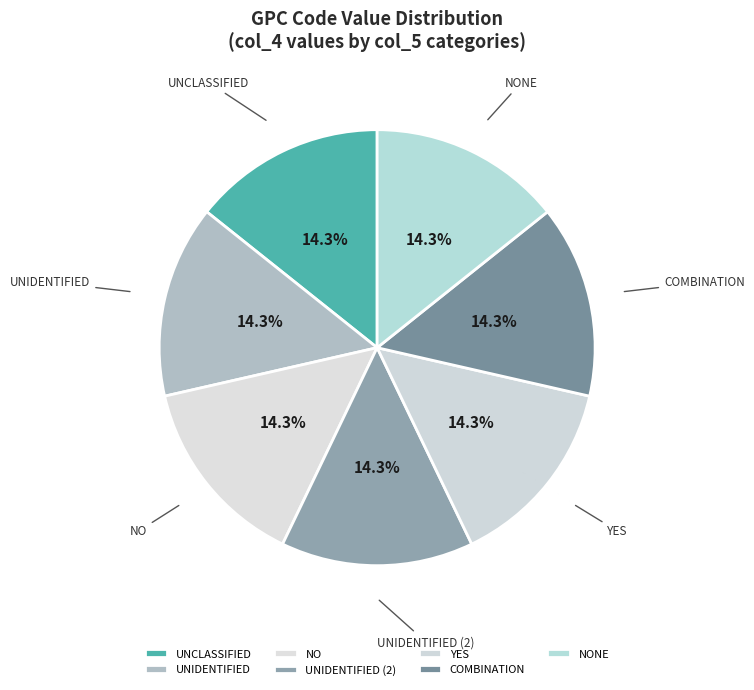

Does any single category account for the majority?

No